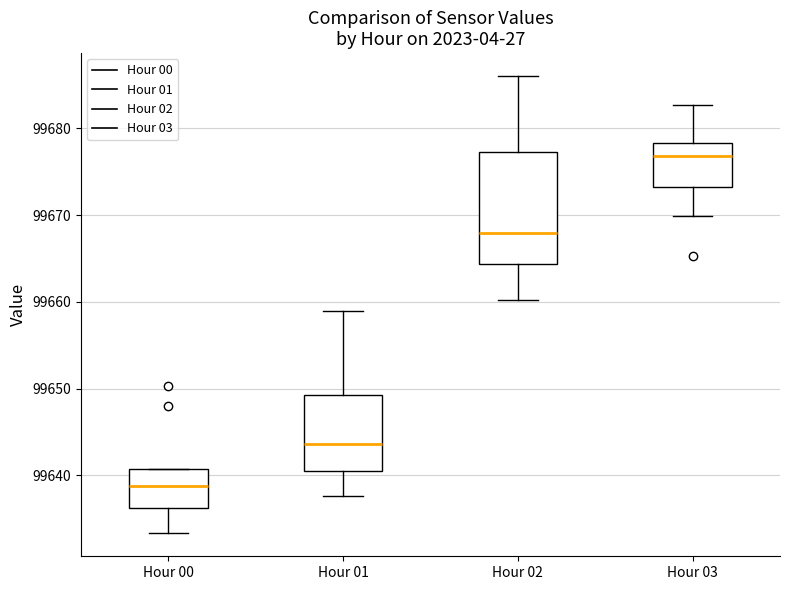

Which box's median line is the highest?

Hour 03